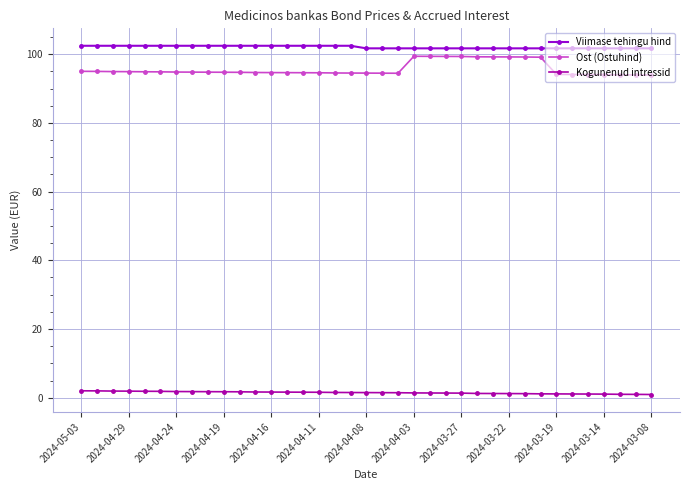

True or false: Kogunenud intressid and Viimase tehingu hind intersect in this chart.

False